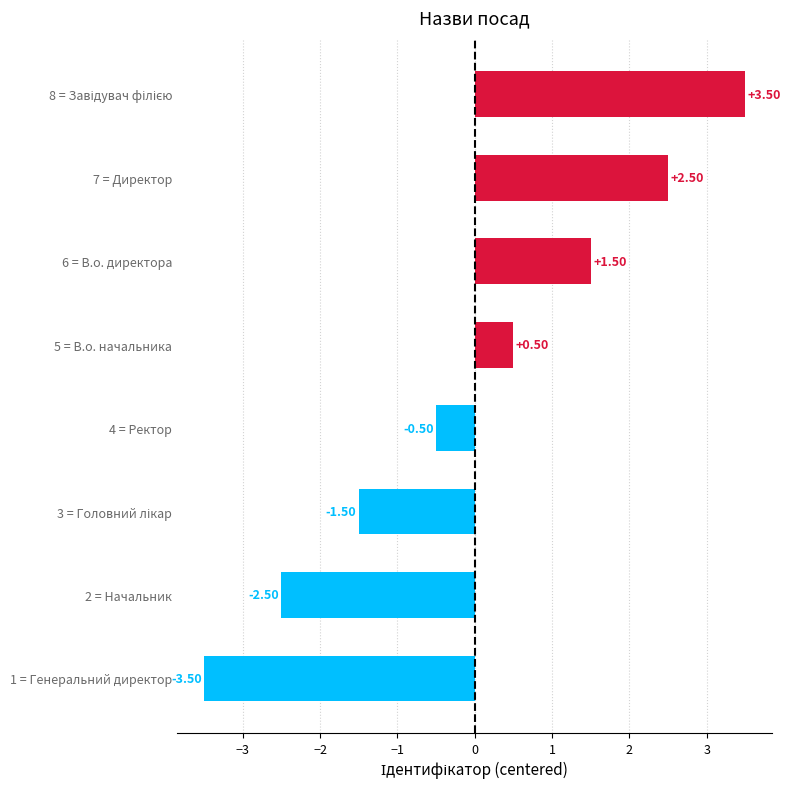

Are the bars grouped side by side (vs. stacked)?

No